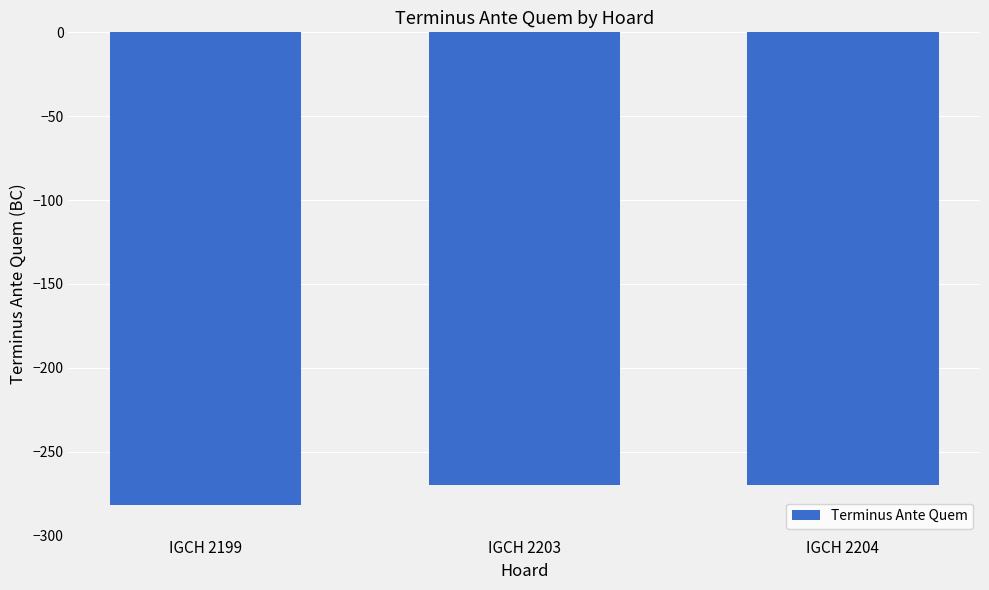

What is the sum of the values at IGCH 2203 and IGCH 2204?

-540